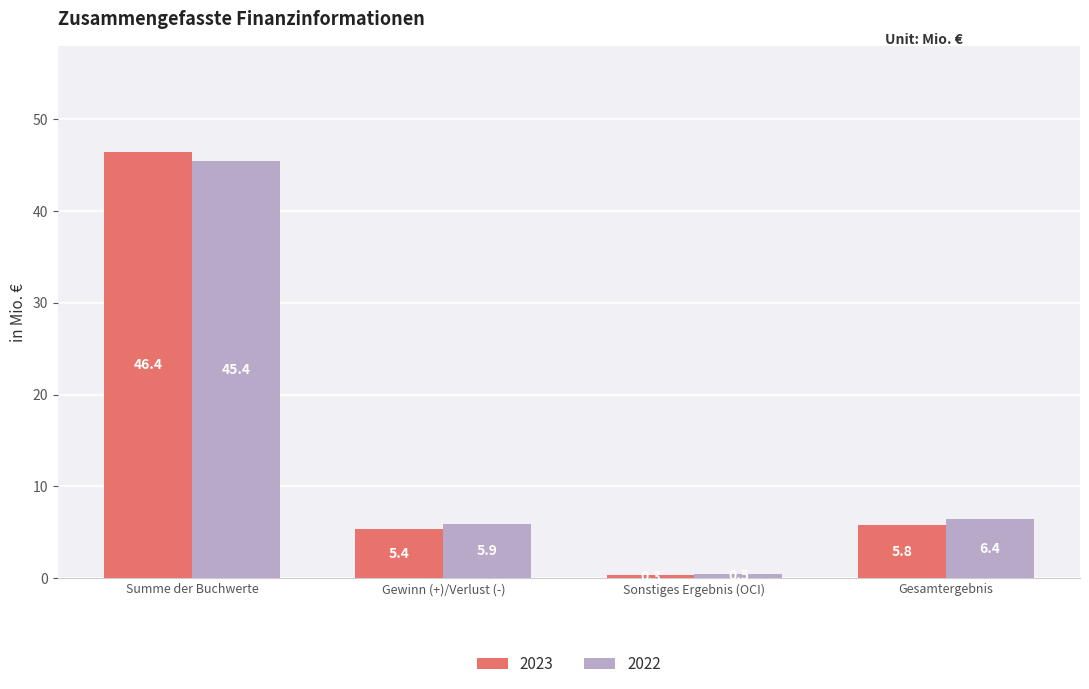

What is the sum of the 2023 values at Gewinn (+)/Verlust (-) and Gesamtergebnis?

11.2